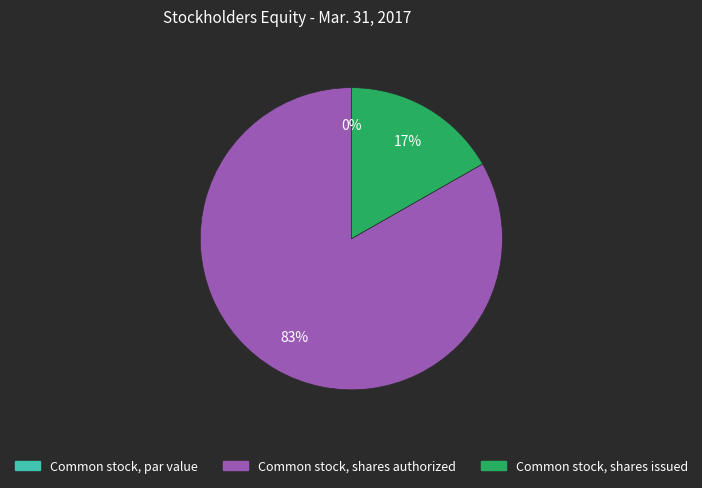

The Common stock, shares authorized slice represents 83% of the pie. True or false?

True